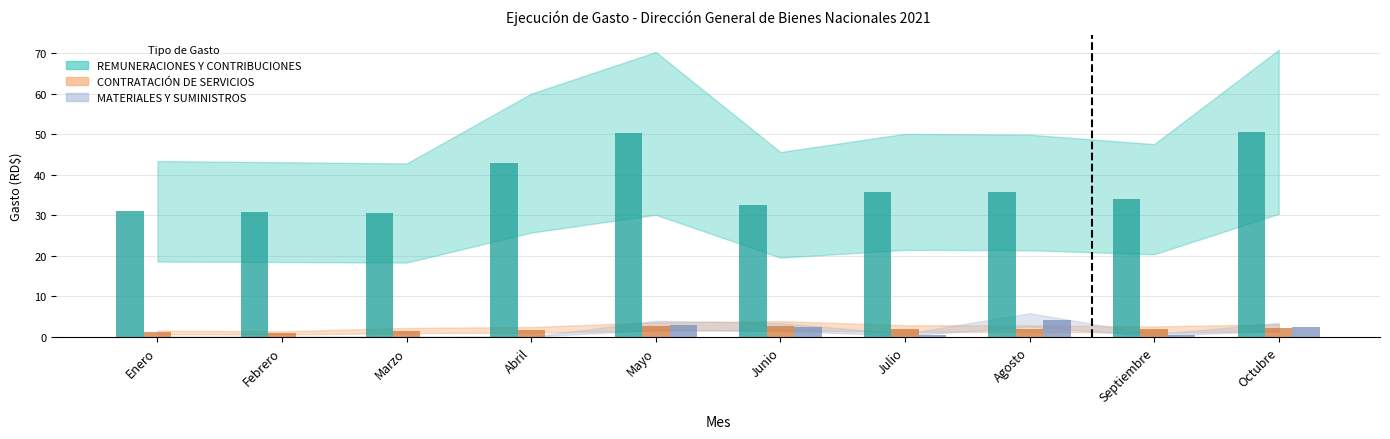

At which label does REMUNERACIONES Y CONTRIBUCIONES reach its minimum?

Marzo